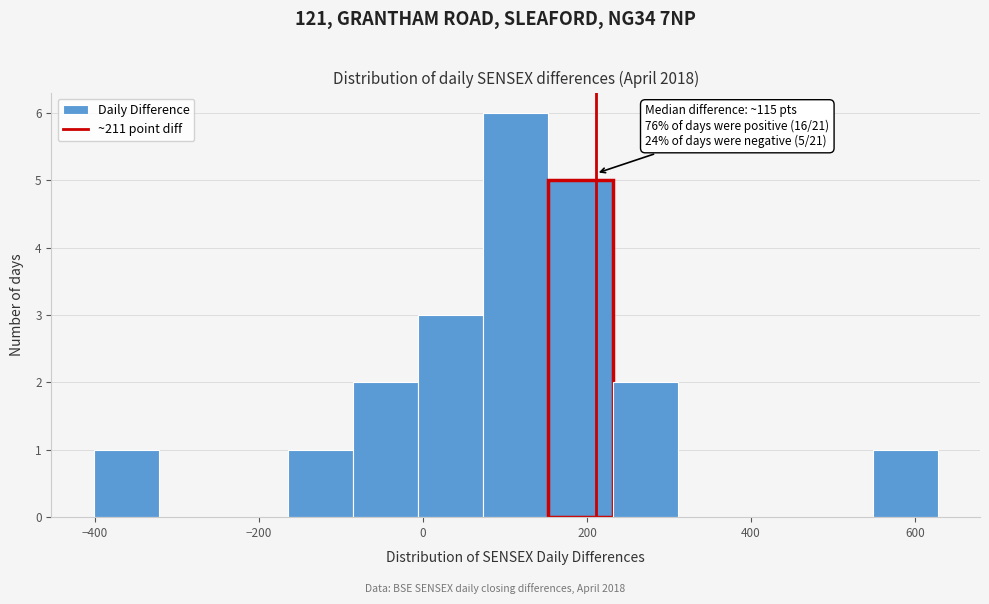

Around what value on the x-axis is the tallest bar? Give the approximate position of its centre, as read against the axis.

120